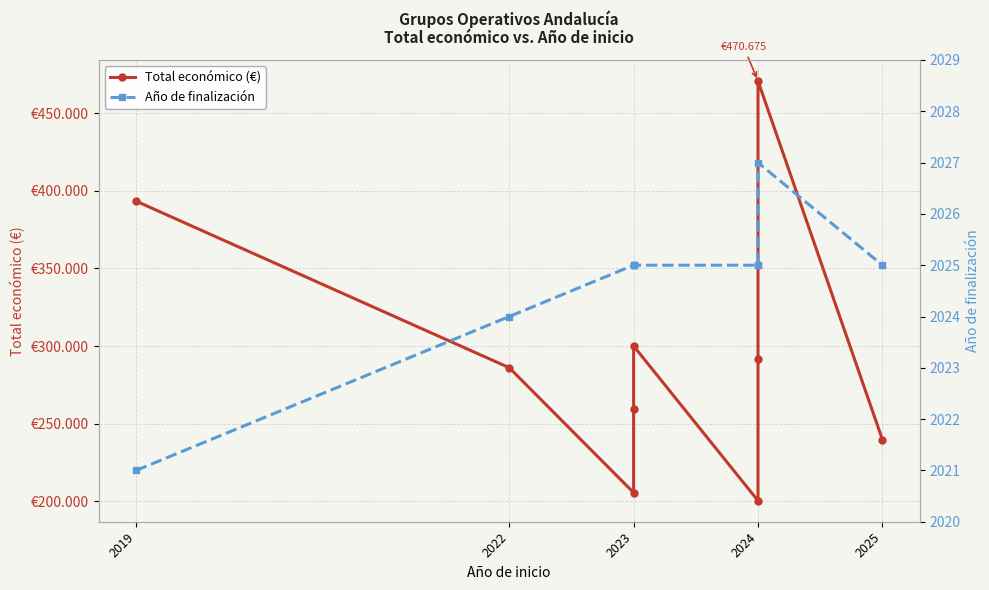

What value does the Total económico (€) series have at 2022, to the nearest 100?

286000